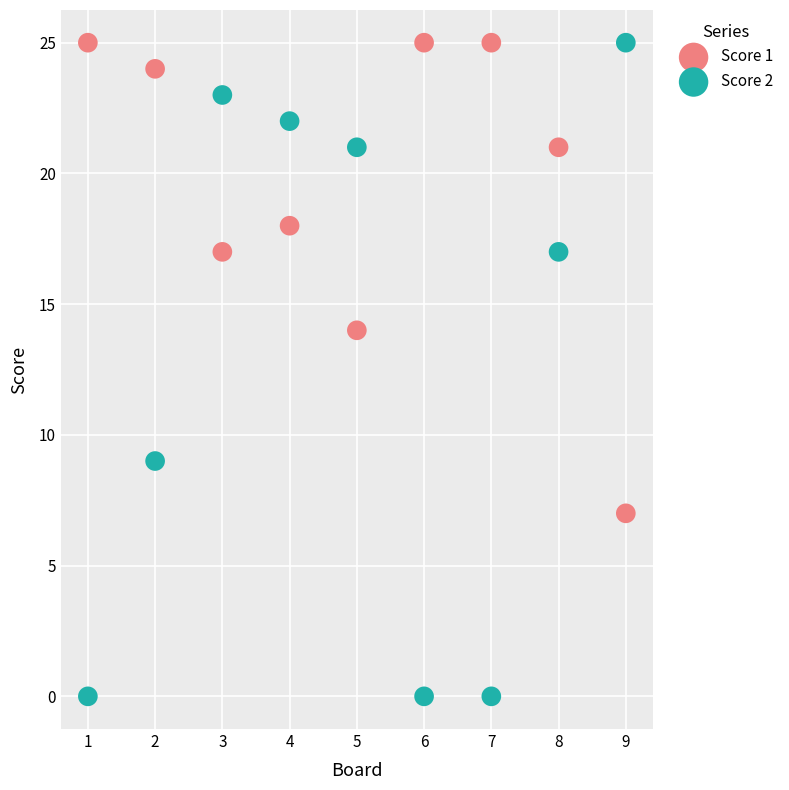

Across all series, what Y value is closest to 12?

14